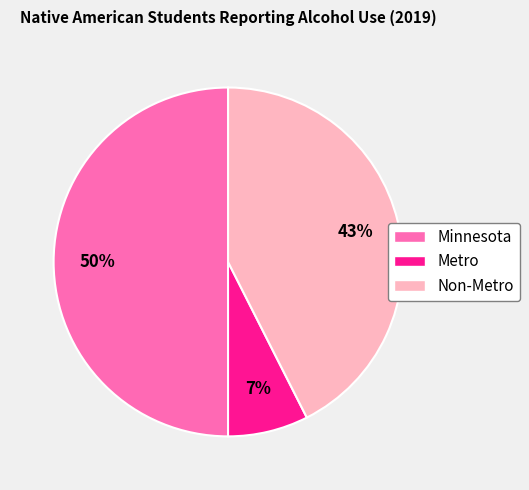

Count the number of slices in the pie.

3